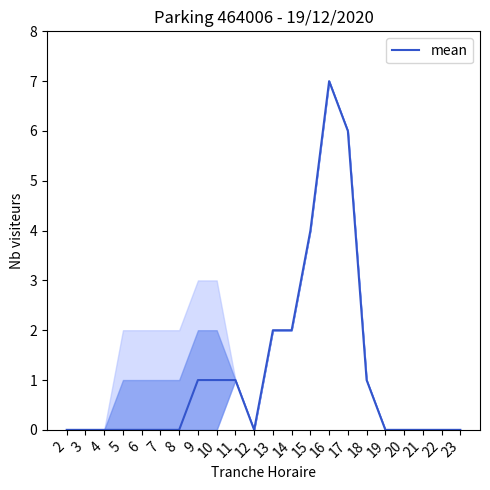

What is the approximate value at 16?

7